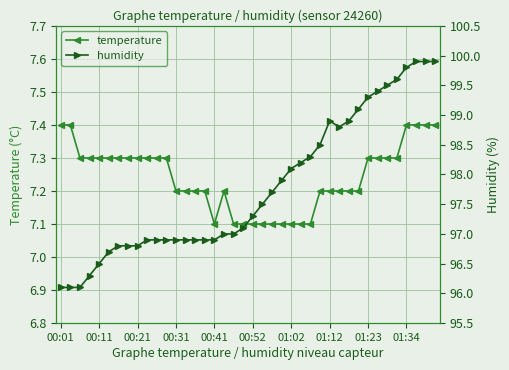

What is the difference between the maximum and minimum values in the humidity series?

3.8